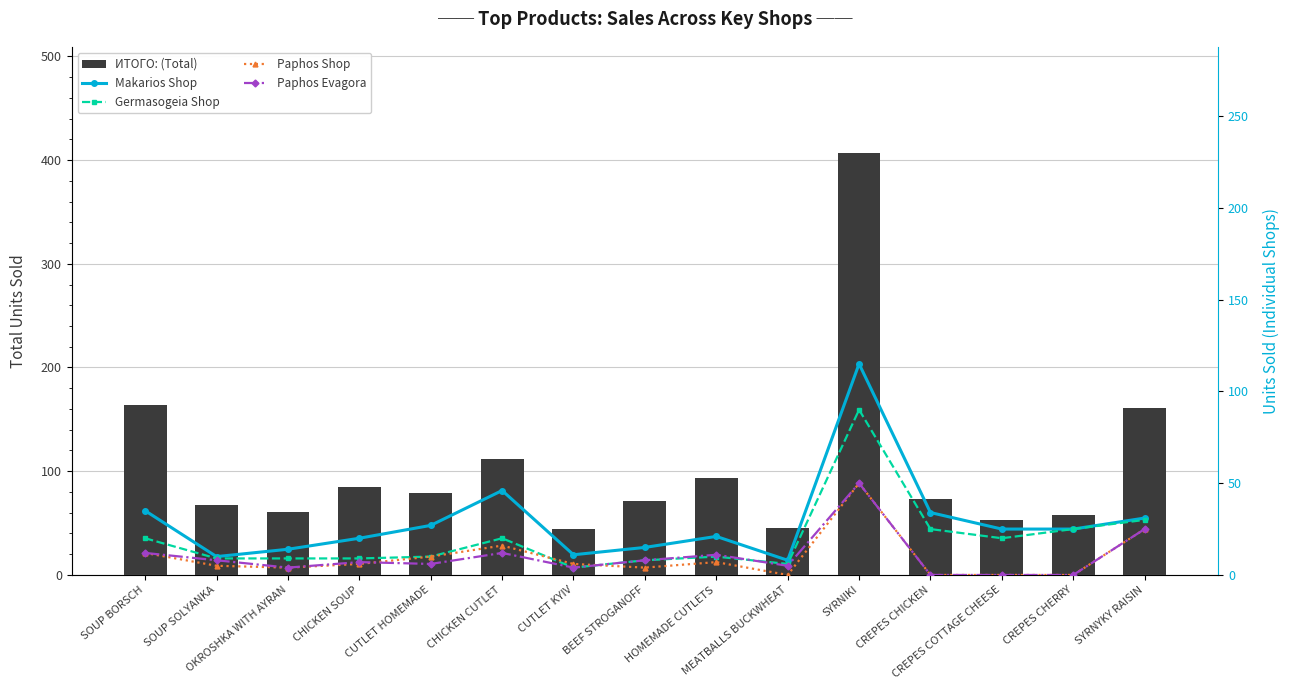

At which label does Germasogeia Shop first exceed 10?

SOUP BORSCH